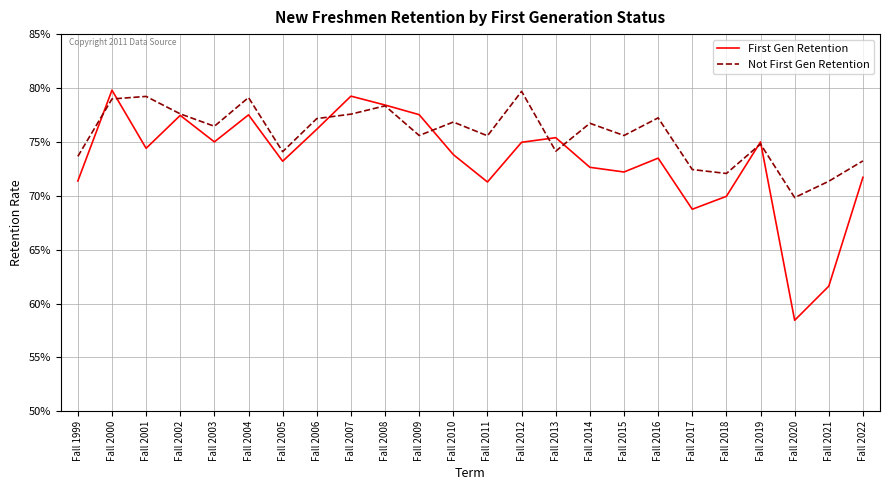

List the series in order of their overall mean, lowest first.

First Gen Retention, Not First Gen Retention